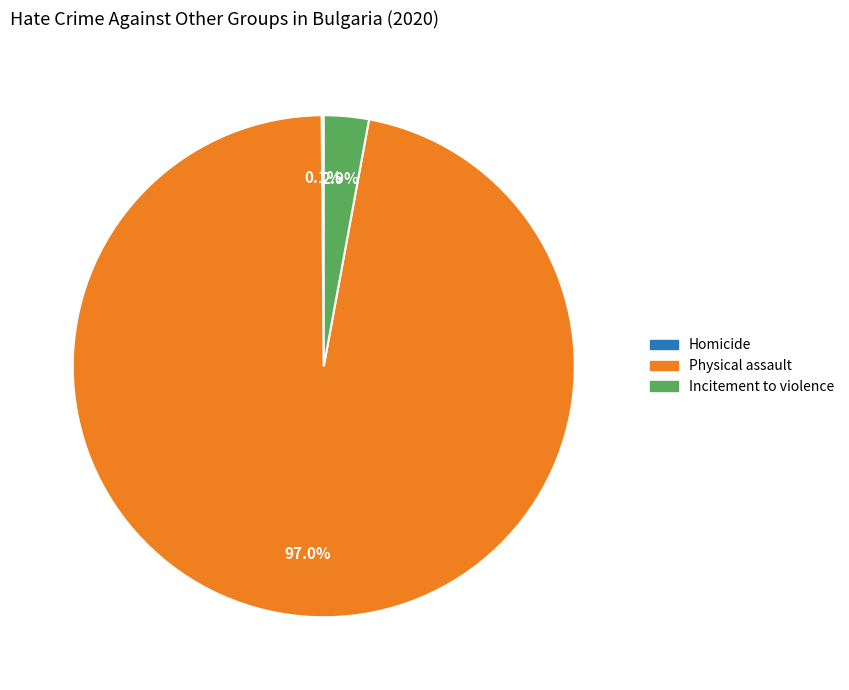

Combined, what portion of the pie is Incitement to violence and Physical assault?

99.9%